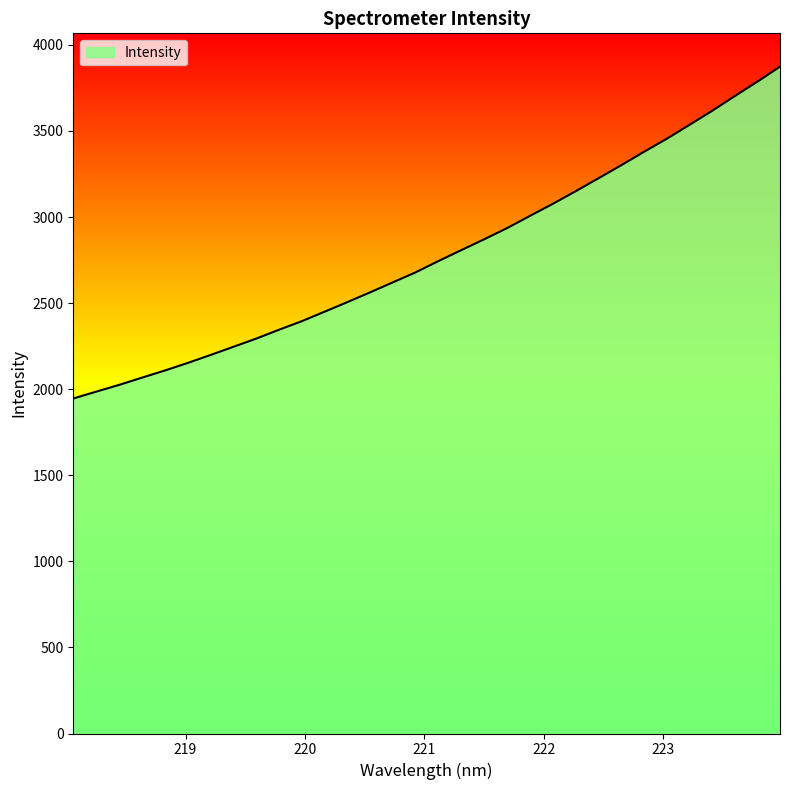

Does the chart display data point markers on the line(s)?

No